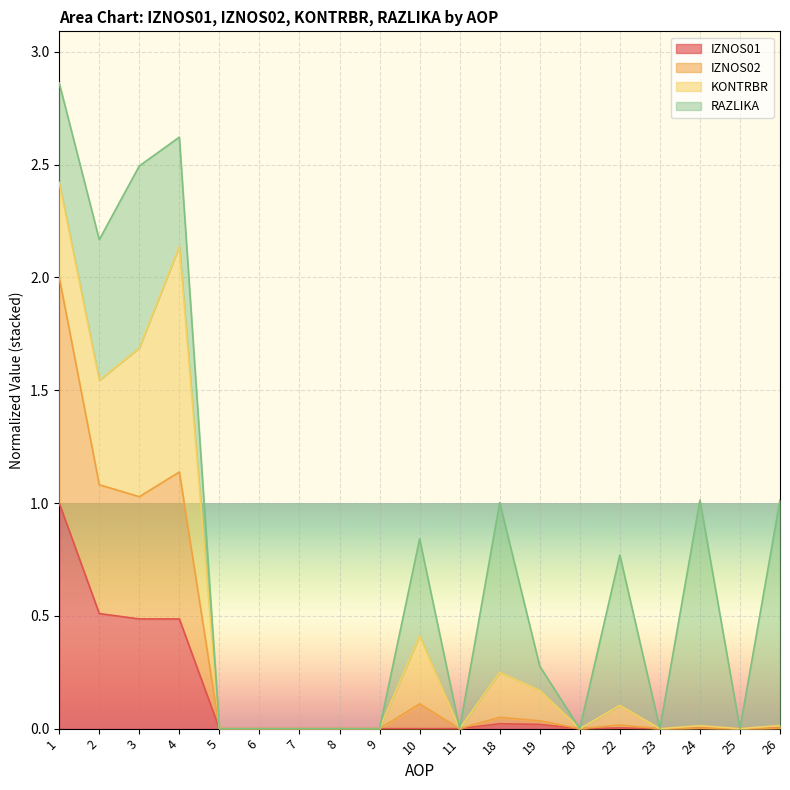

At which label does IZNOS02 reach its peak?

1